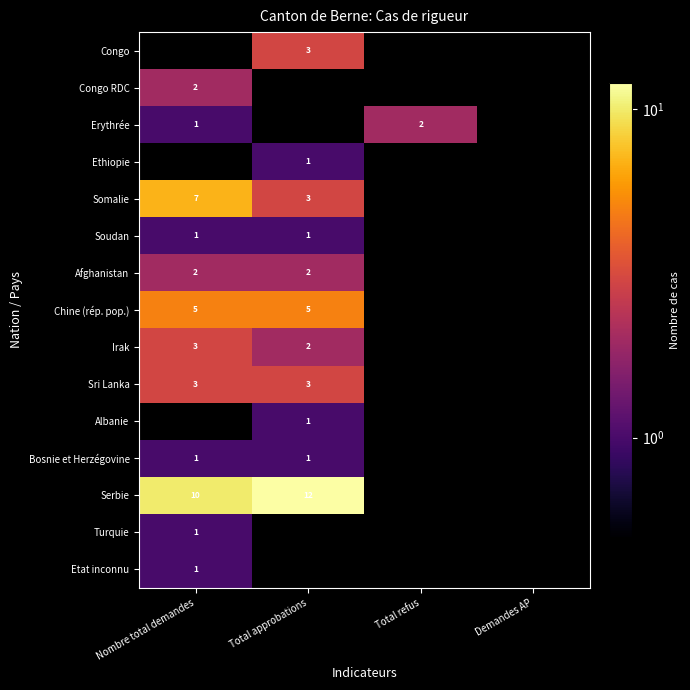

True or false: Etat inconnu has a value of 1.5 at Nombre total demandes.

False